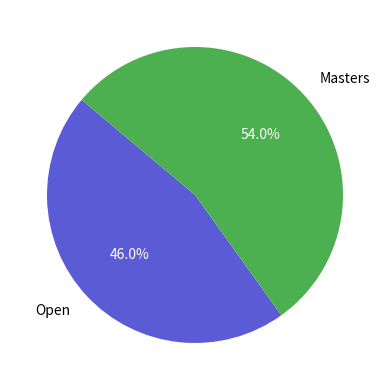

Between Masters and Open, which is larger?

Masters